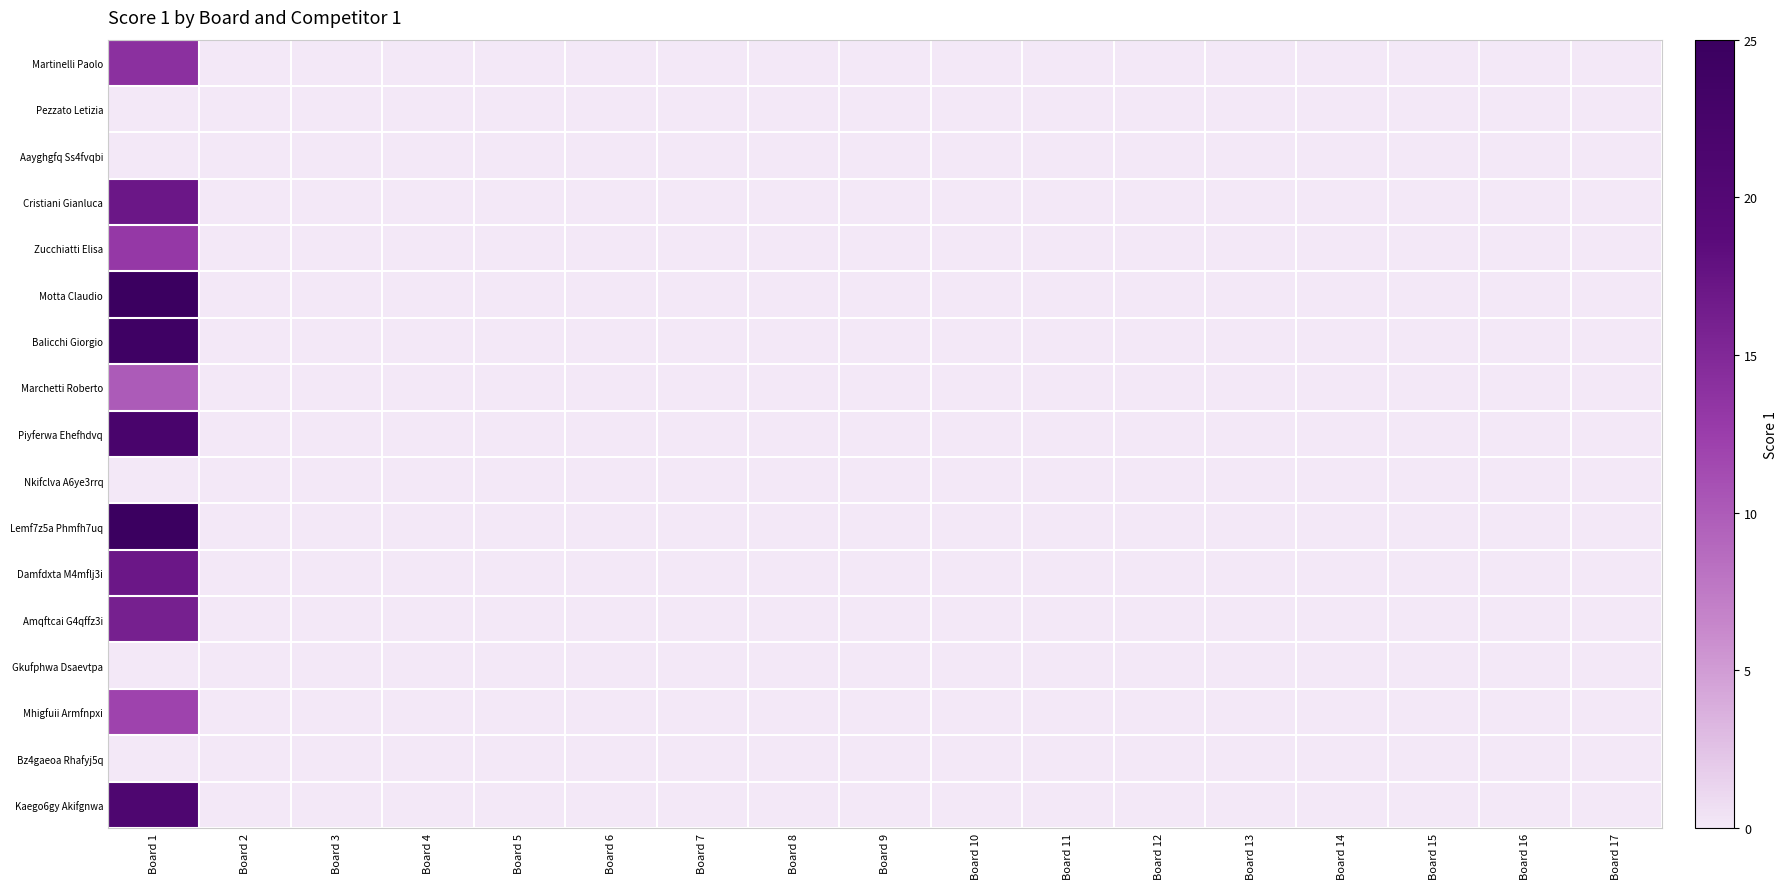

What is the greatest value displayed?

25